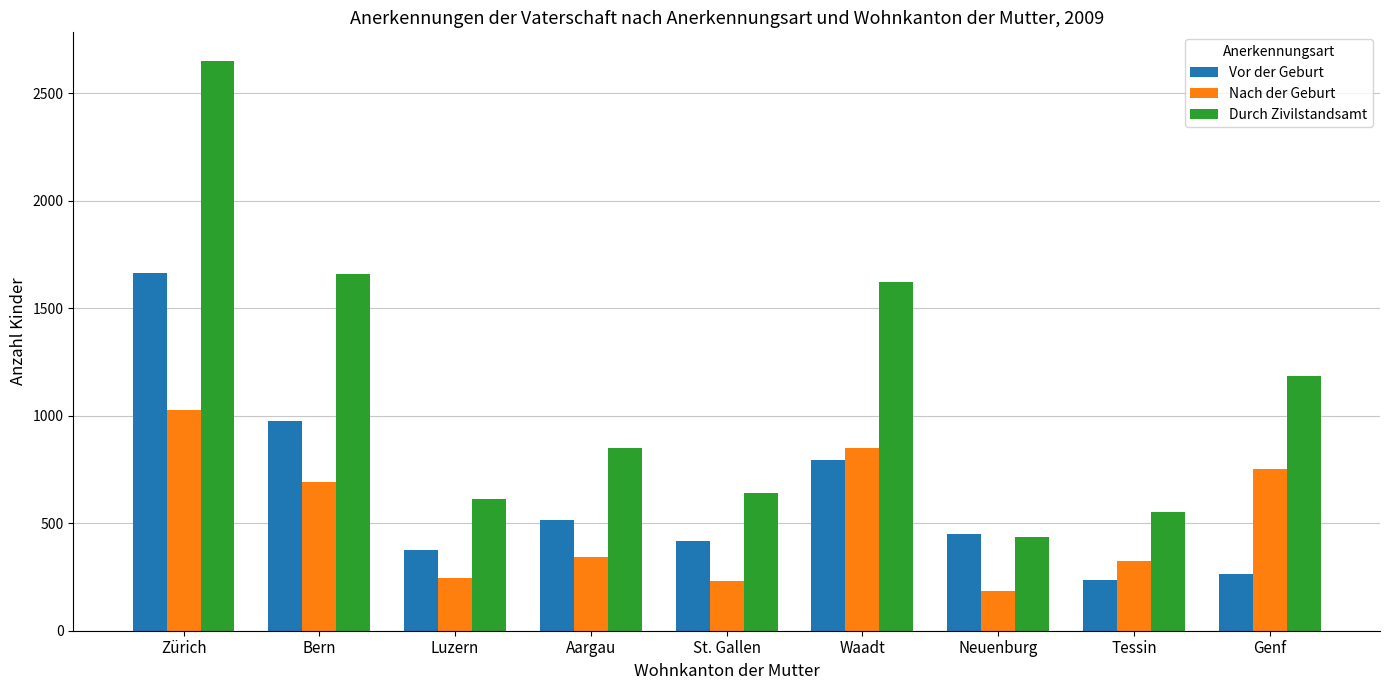

What is the value of the Durch Zivilstandsamt bar at the 3rd from the left?

611